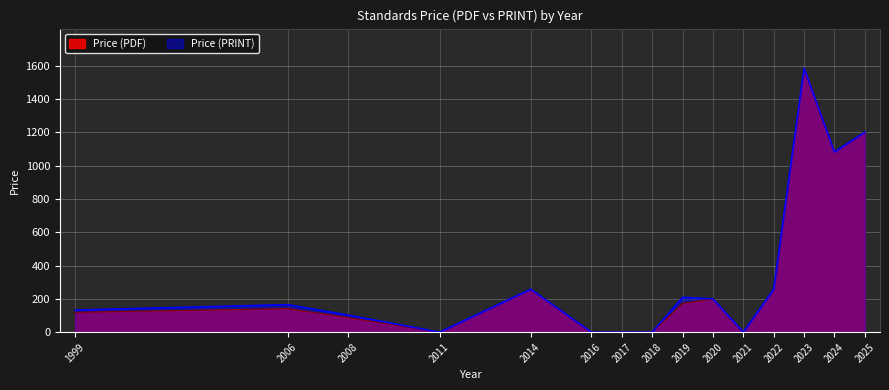

How many data points in Price (PRINT) are above 165?

7